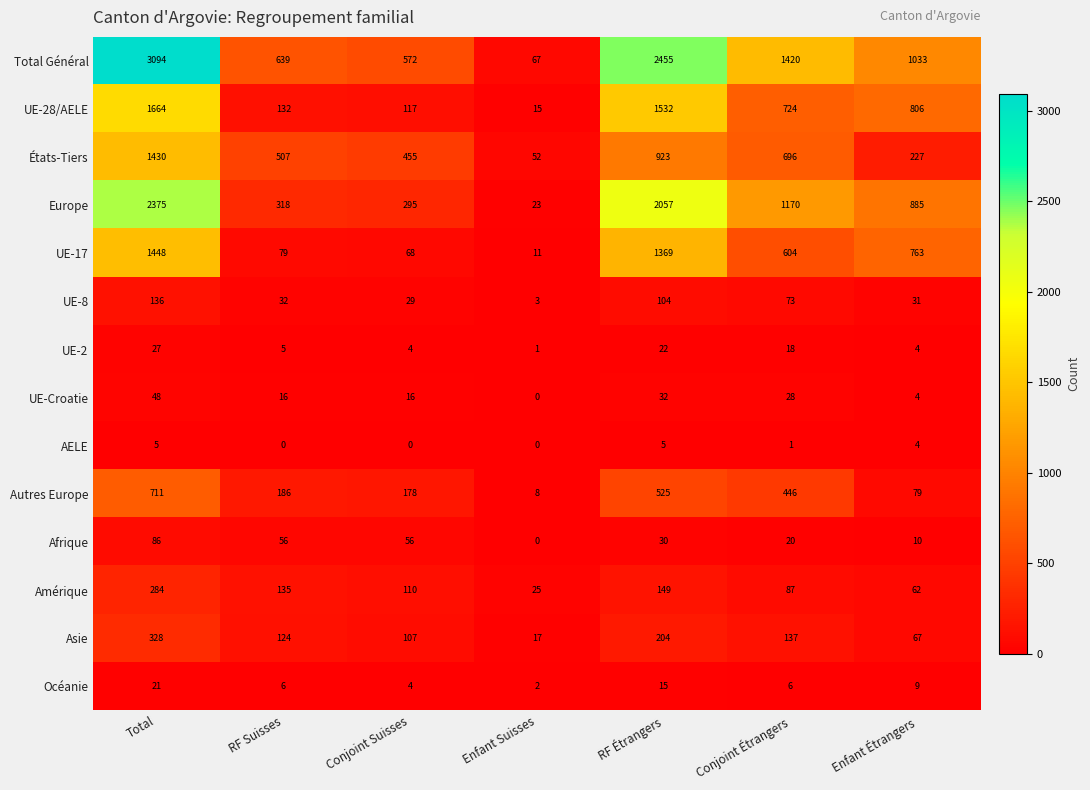

How many data points in UE-17 are less than 604?

3